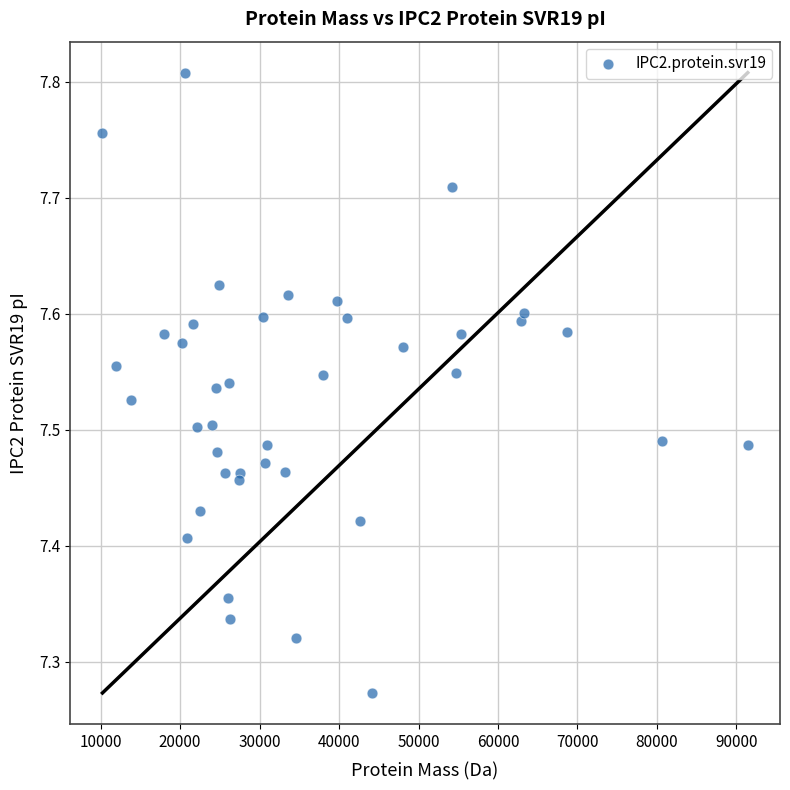

What is the range of Y values (max minus min)?

0.5